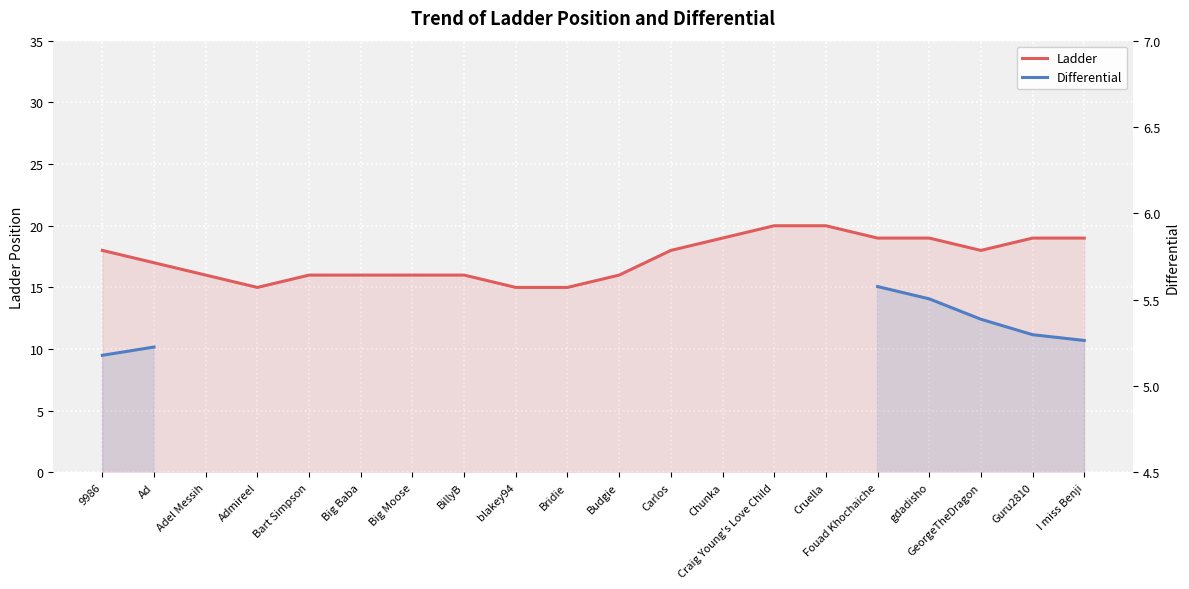

How many categories are shown in the chart?

20